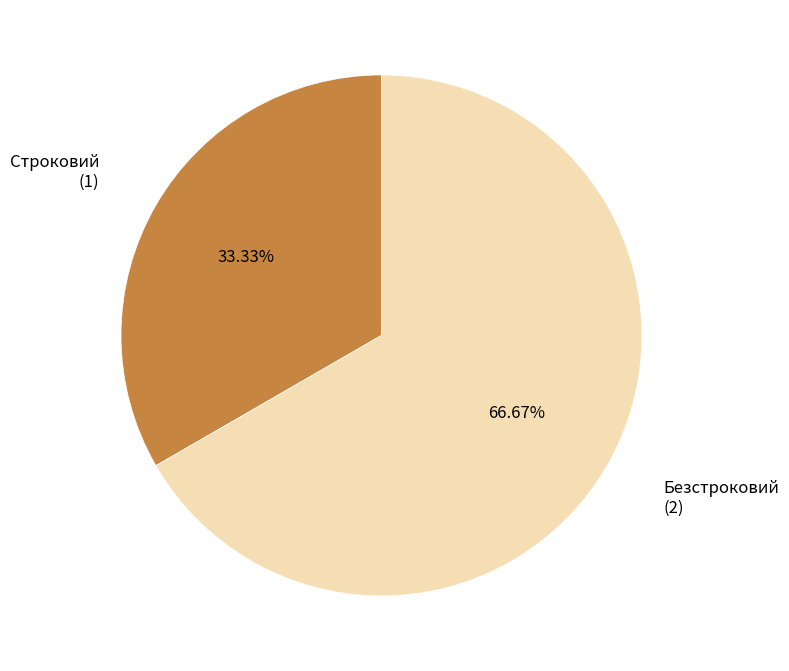

Is there any slice that represents more than half of the pie?

Yes